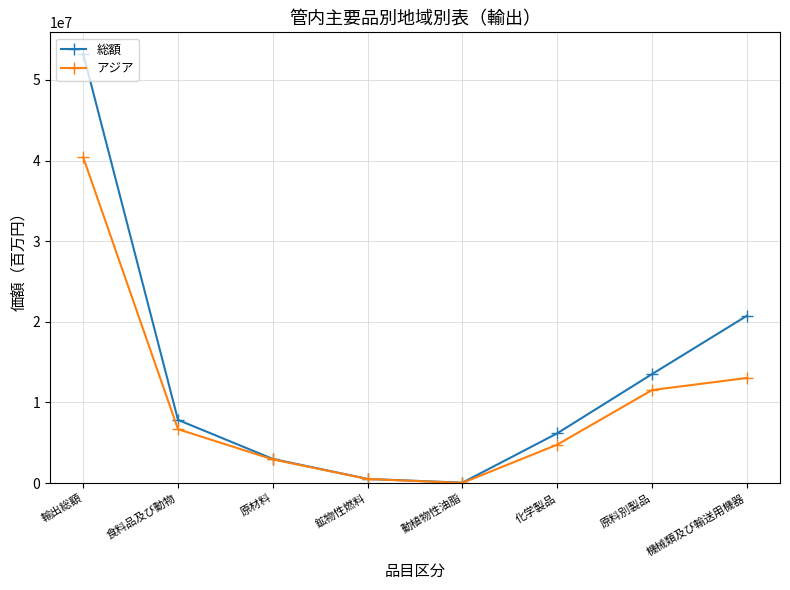

Reading right to left, list all the values displayed in this chart.

総額: 機械類及び輸送用機器=20745877	原料別製品=13518311	化学製品=6173897	動植物性油脂=54990	鉱物性燃料=516633	原材料=2998589	食料品及び動物=7838718	輸出総額=53239977
アジア: 機械類及び輸送用機器=13038291	原料別製品=11539220	化学製品=4767336	動植物性油脂=24942	鉱物性燃料=511390	原材料=2939806	食料品及び動物=6685708	輸出総額=40400649